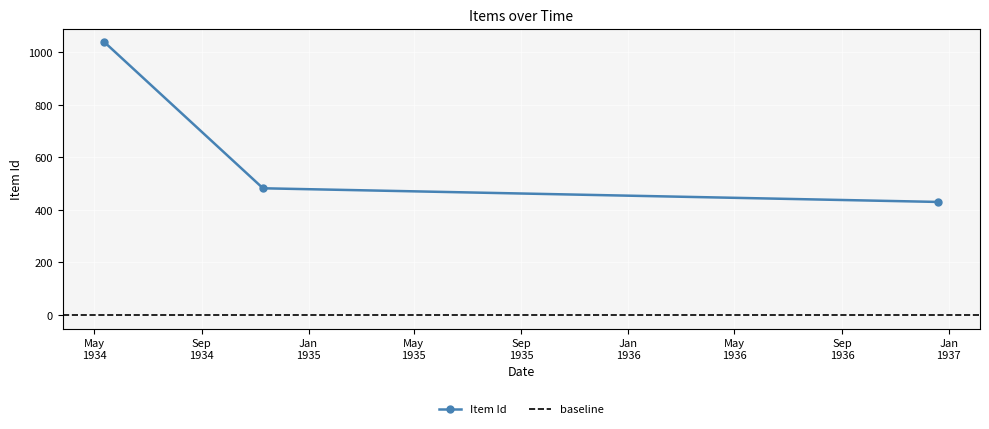

Which label corresponds to the largest value in the chart?

13/05/1934